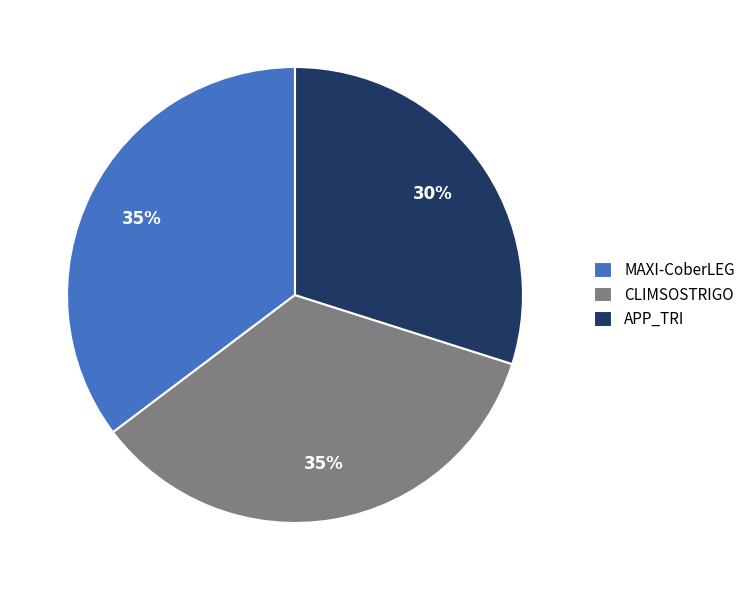

How many segments does this pie chart have?

3